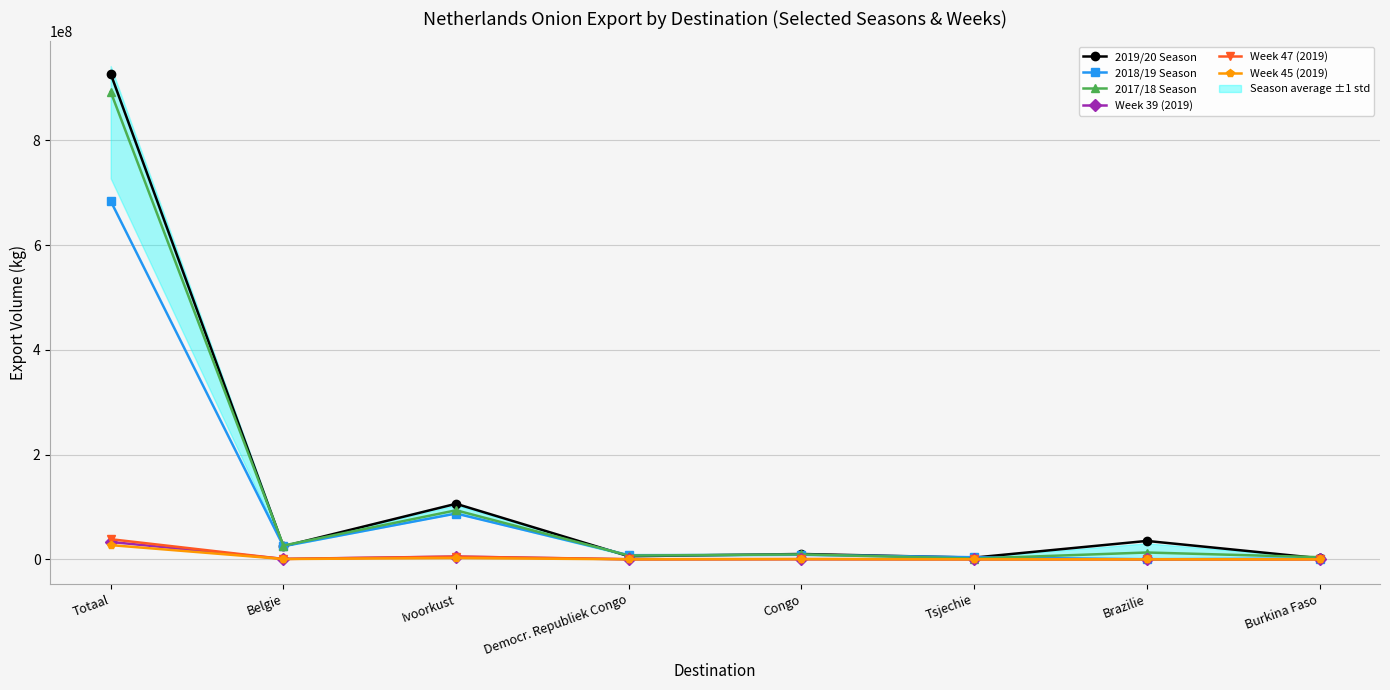

In Week 47 (2019), how many points are lower than both neighbors (excluding endpoints)?

3